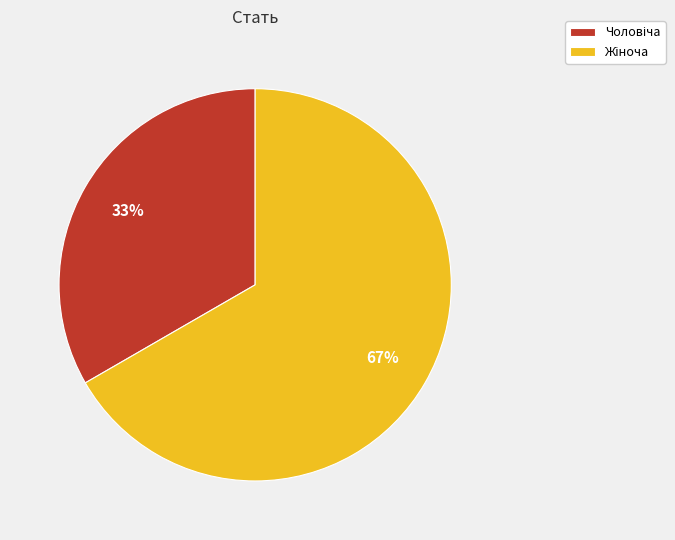

Is there a majority slice in this chart?

Yes